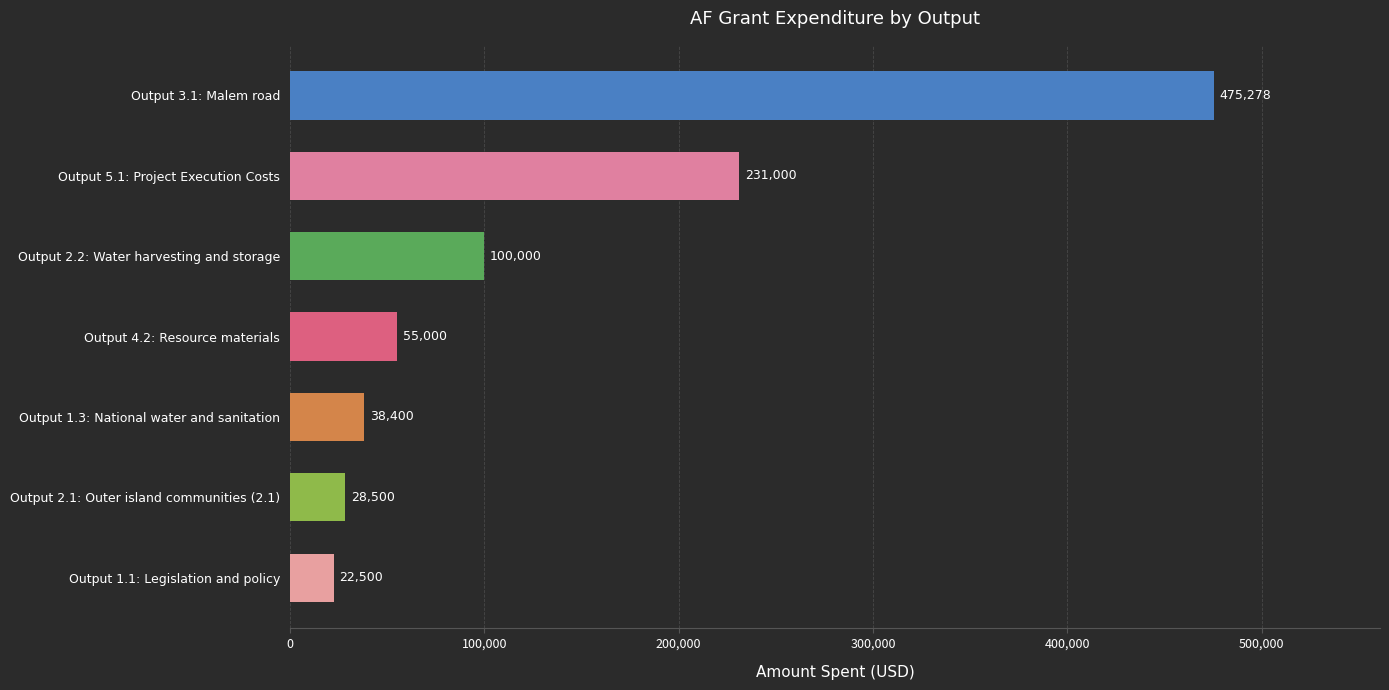

Read the value at Output 4.2: Resource materials.

55000